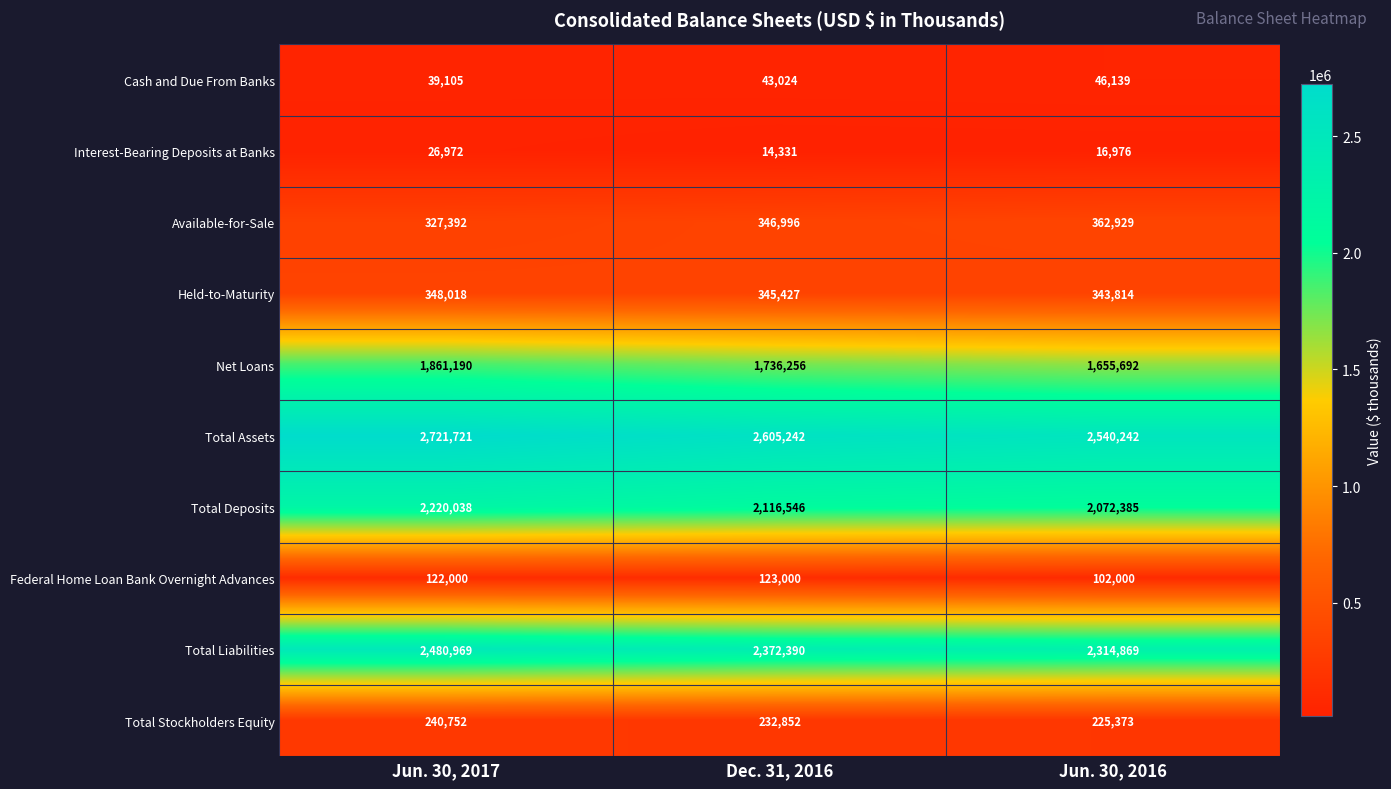

The value of Interest-Bearing Deposits at Banks at Dec. 31, 2016 is 3332. True or false?

False